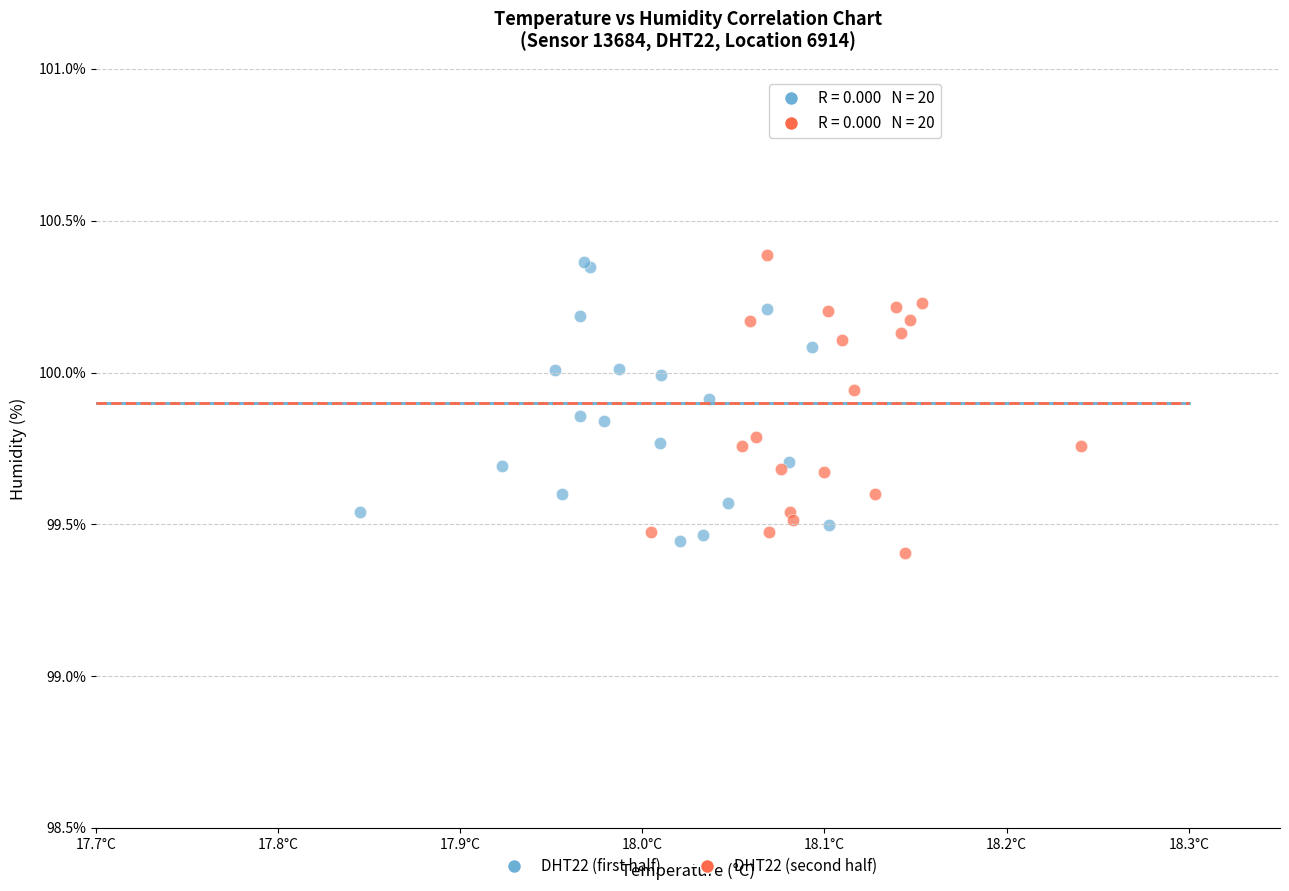

Which series contains the highest Y value?

DHT22 (second half)